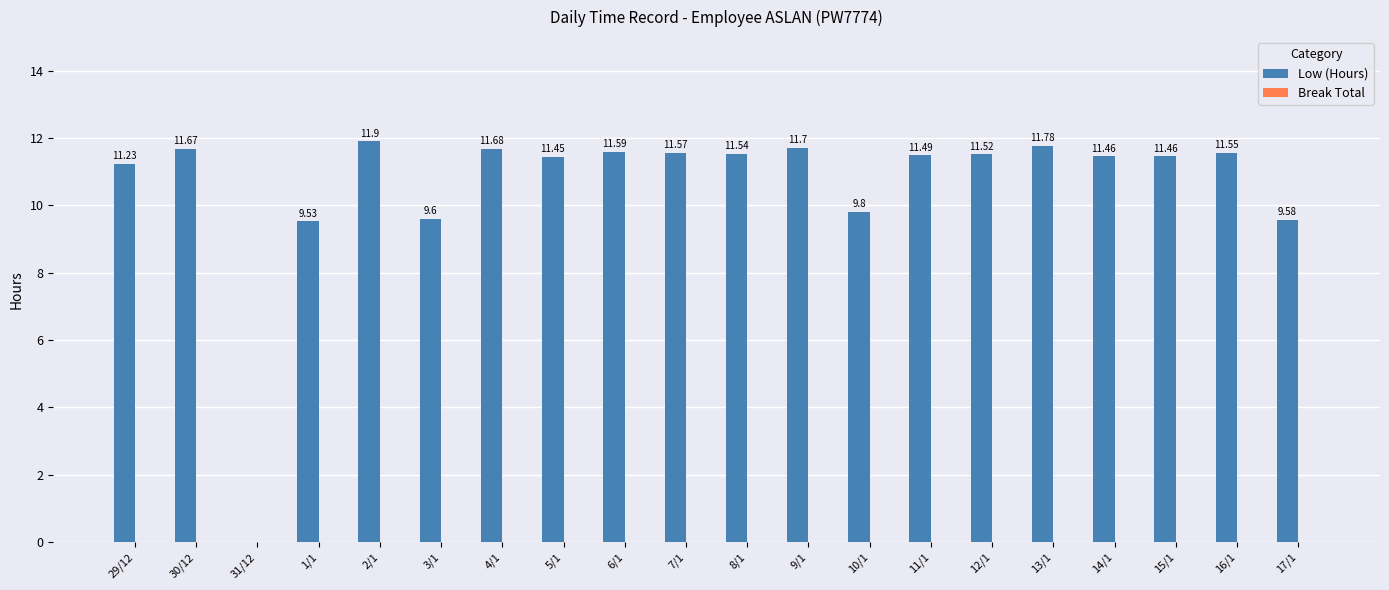

How many series are shown in this chart?

1